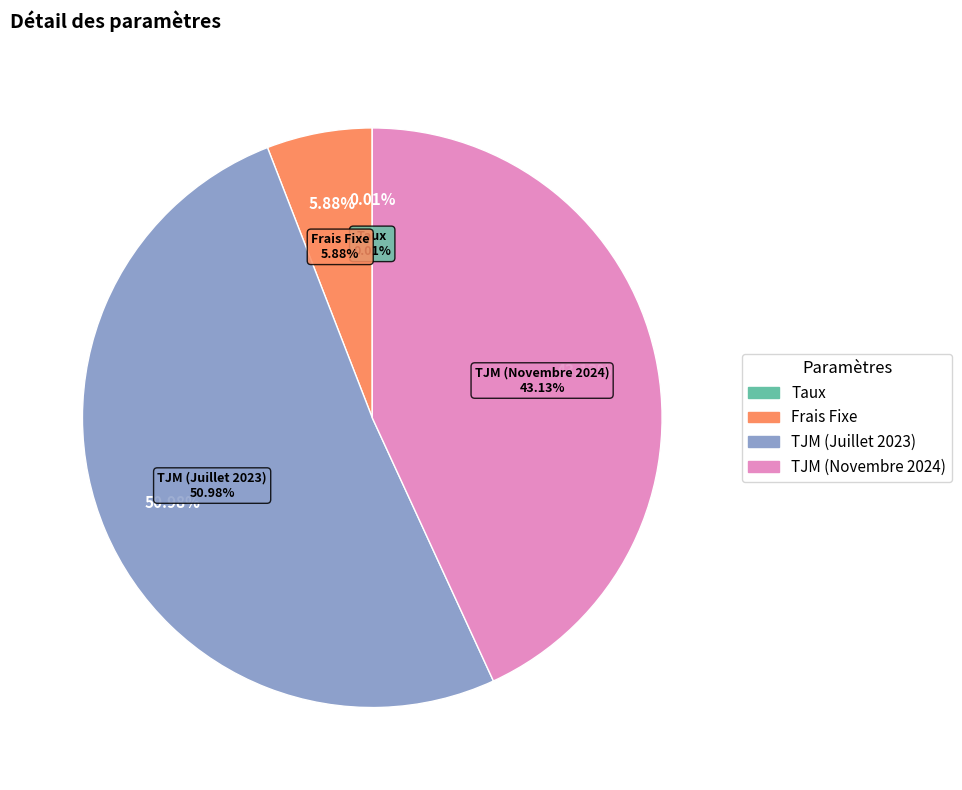

Which category has the smallest portion of the pie?

Taux